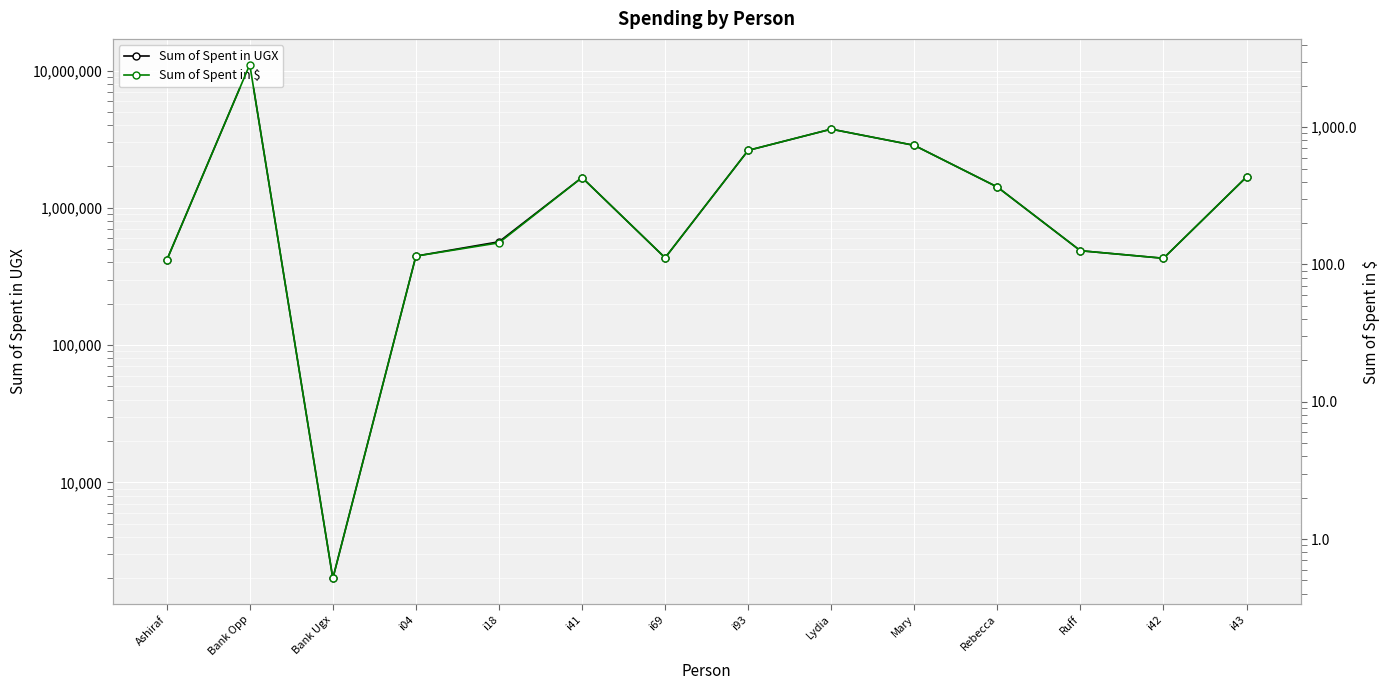

True or false: Sum of Spent in $ and Sum of Spent in UGX cross at least once.

False